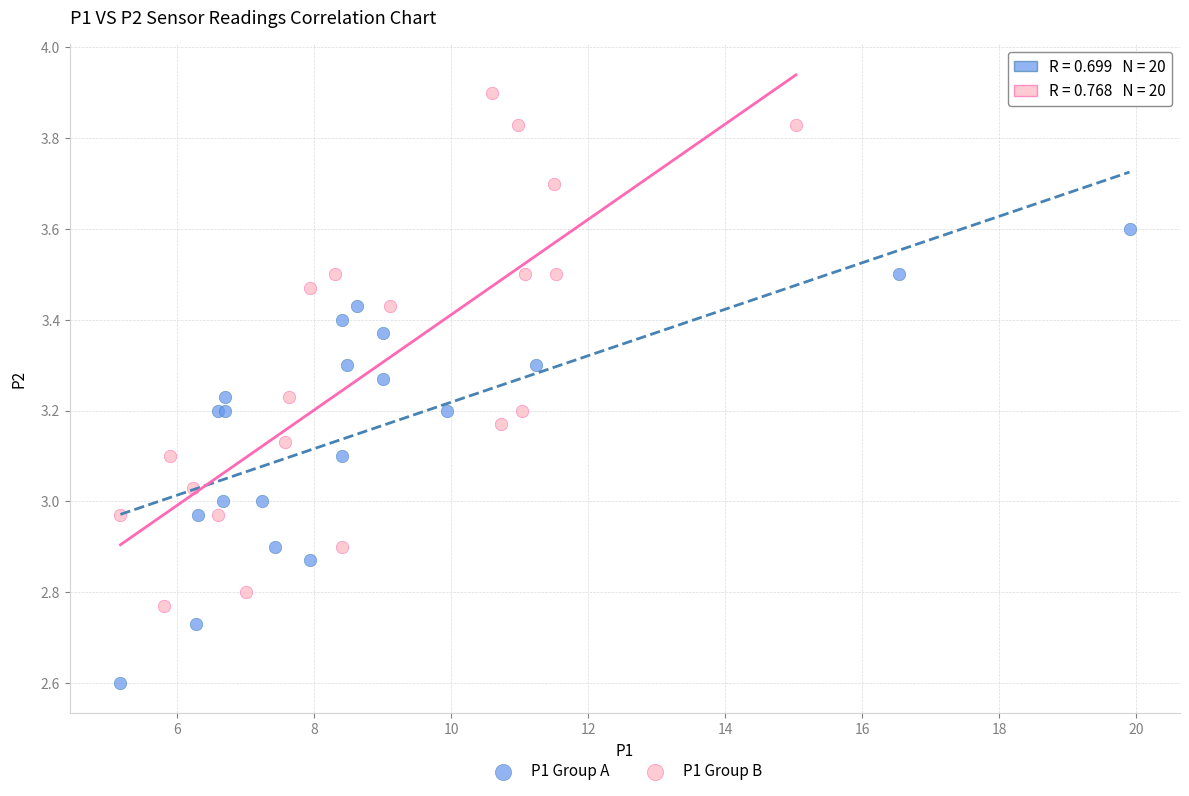

What are all the series names shown in the legend?

P1 Group A, P1 Group B